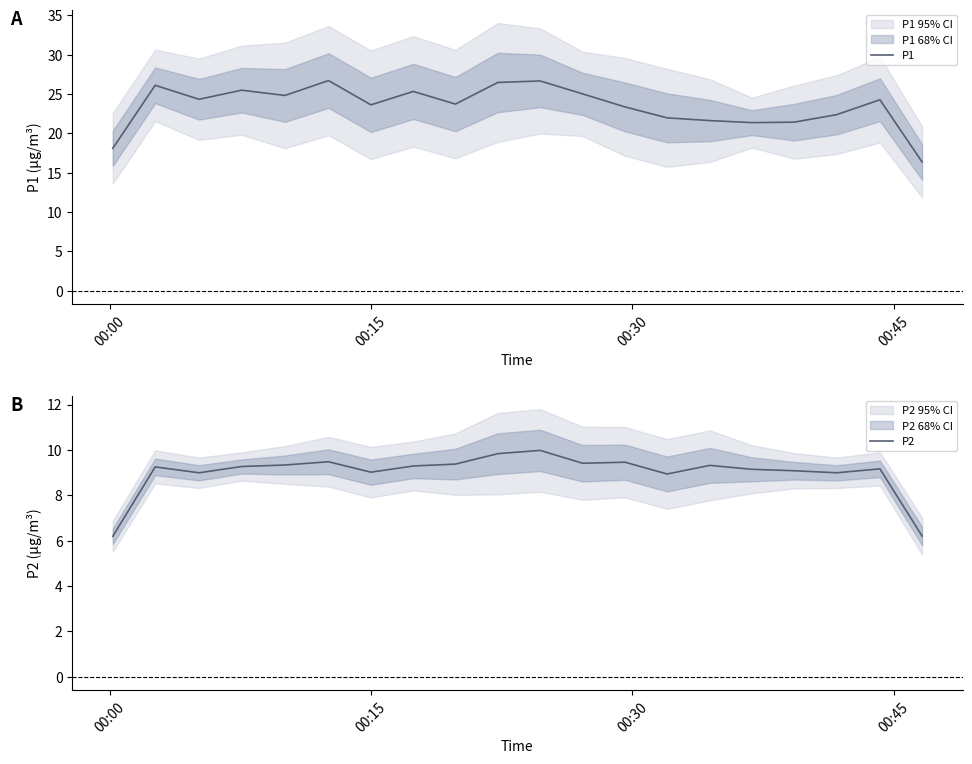

What is the lowest value of the P1 series?

16.4